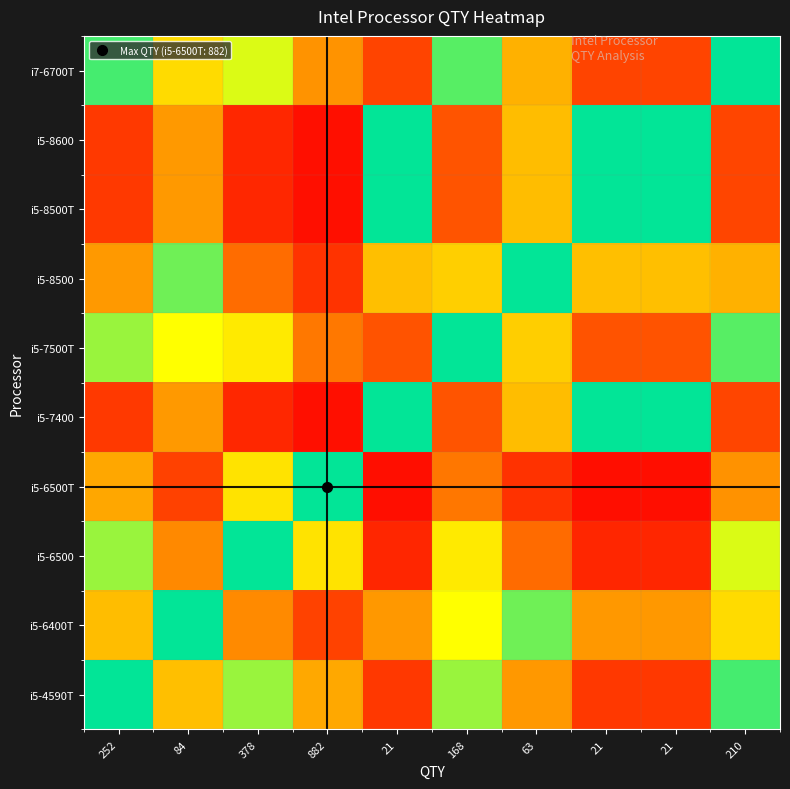

Rank the series by their maximum value, from lowest to highest.

i5-7400, i5-8500T, i5-8600, i5-8500, i5-6400T, i5-7500T, i7-6700T, i5-4590T, i5-6500, i5-6500T